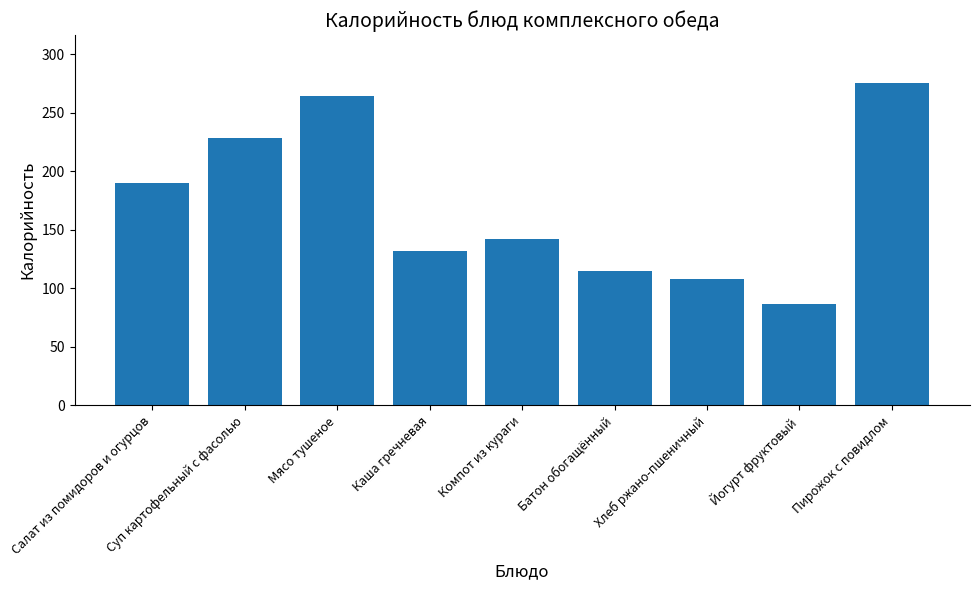

What is the smallest value displayed?

87